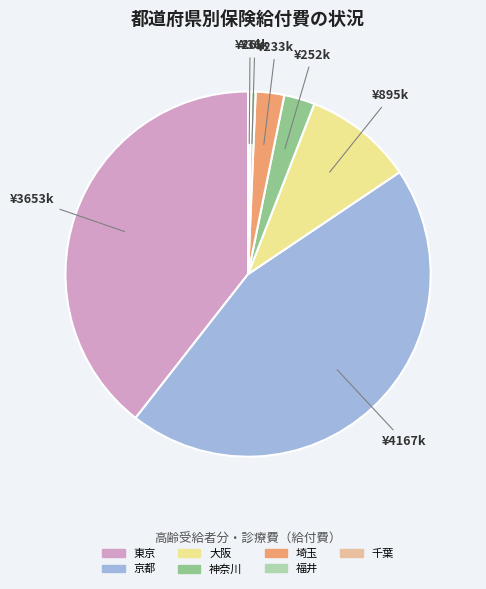

Between 東京 and 神奈川, which is larger?

東京